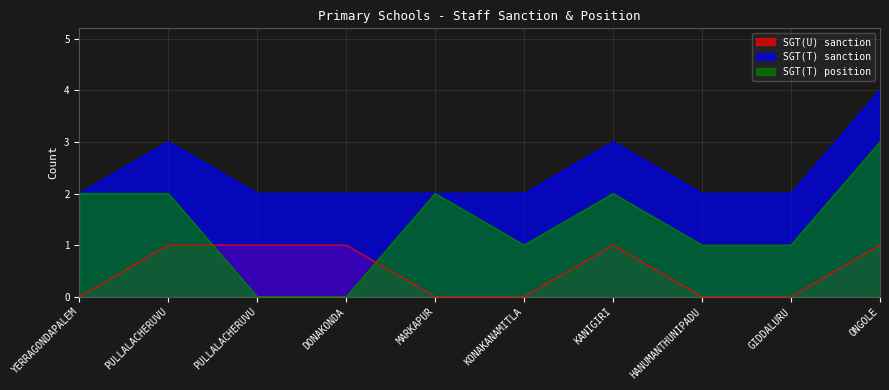

True or false: SGT(T) sanction has more than 2 points higher than both neighbors.

False